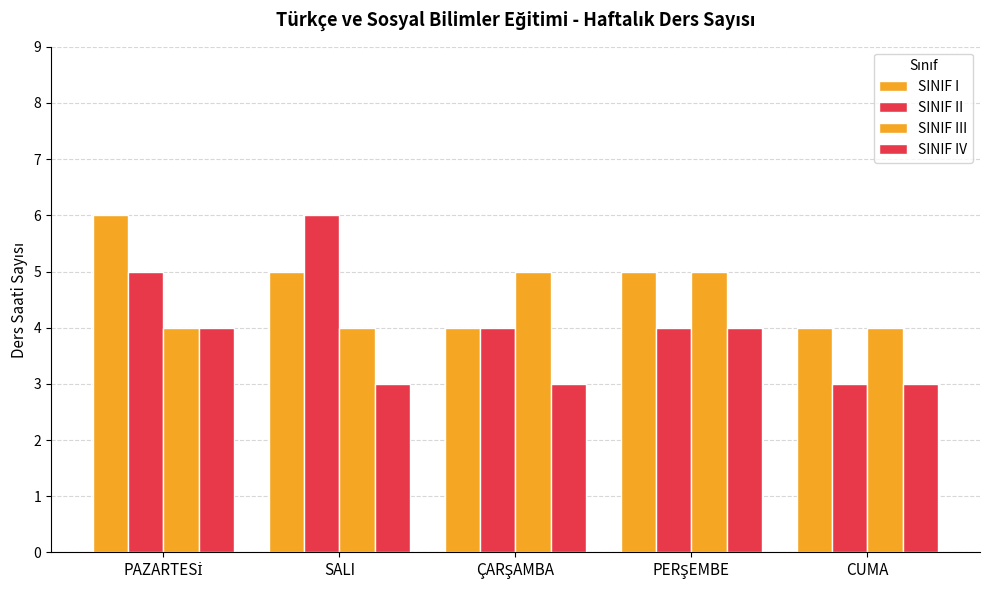

Which category has the lowest value across all series?

CUMA